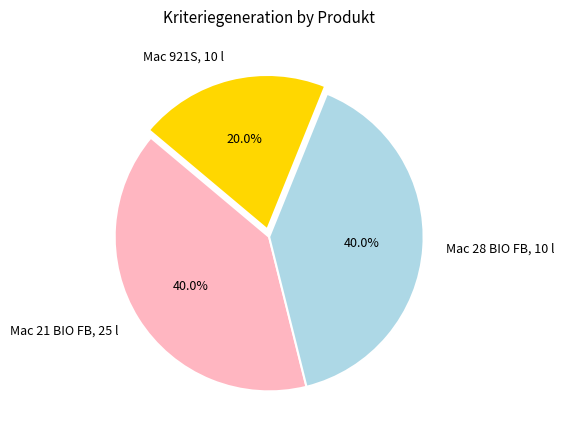

What percentage do Mac 21 BIO FB, 25 l and Mac 921S, 10 l together represent?

60.0%